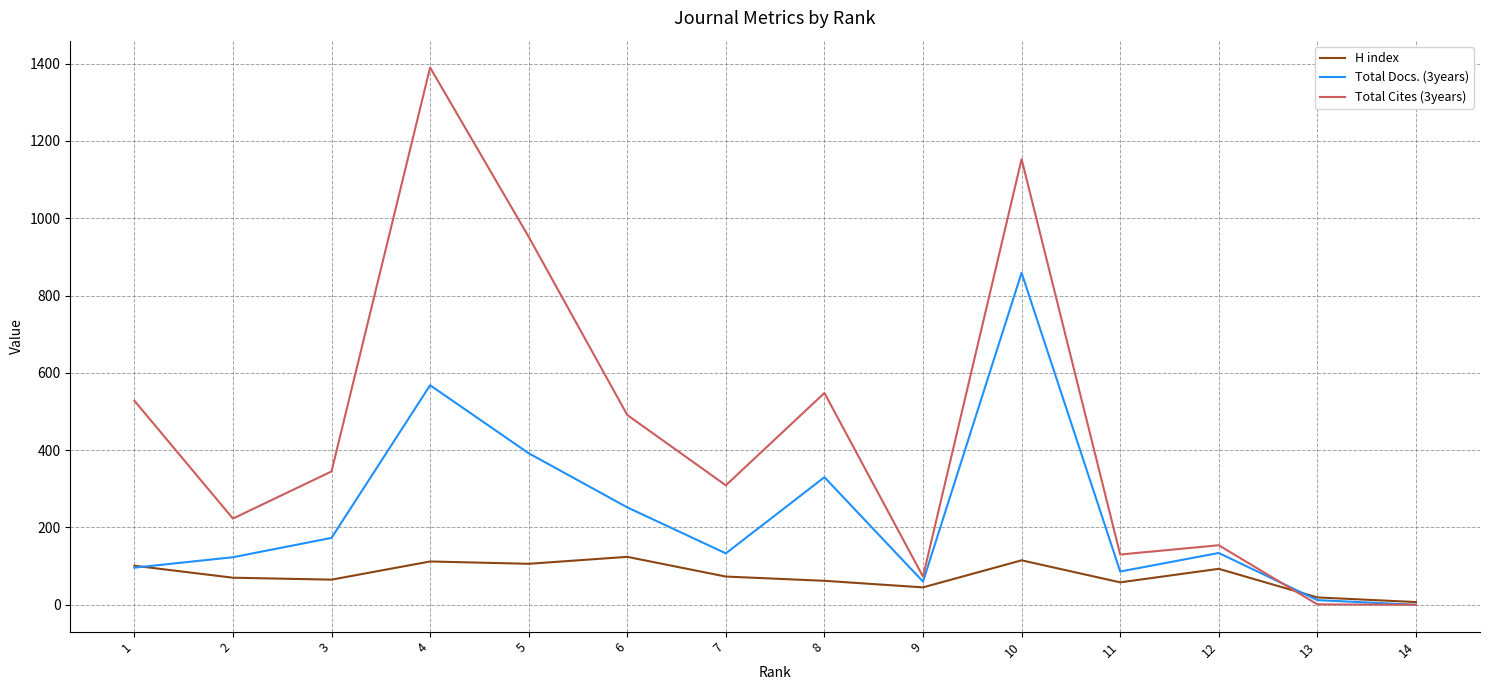

Does the chart display data point markers on the line(s)?

No